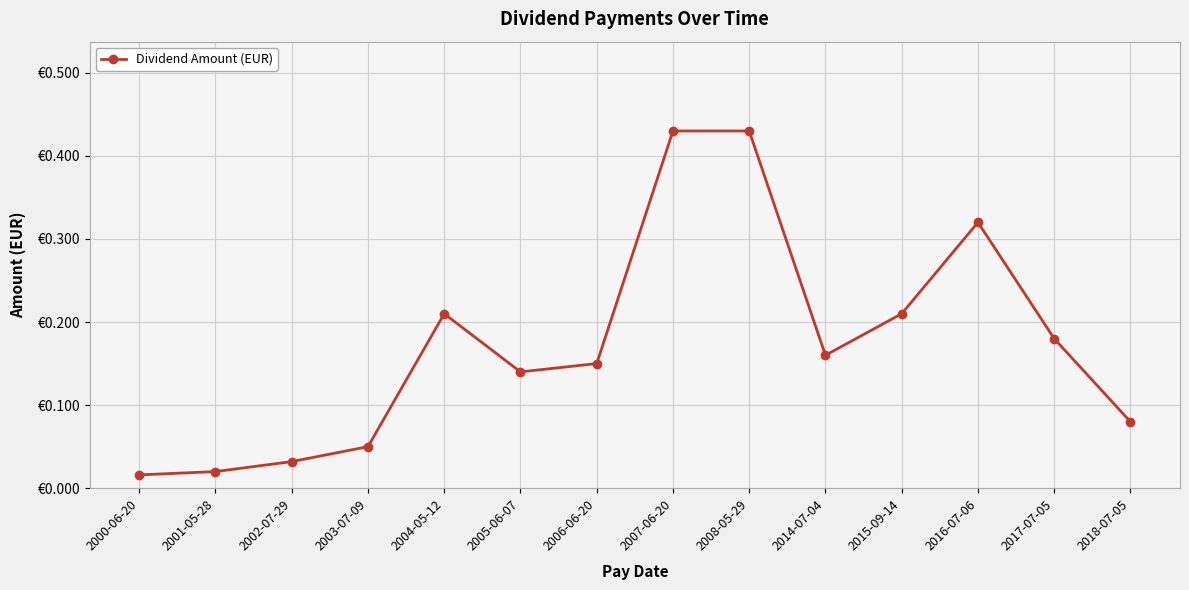

Where is the data nearest to the value 0?

2000-06-20